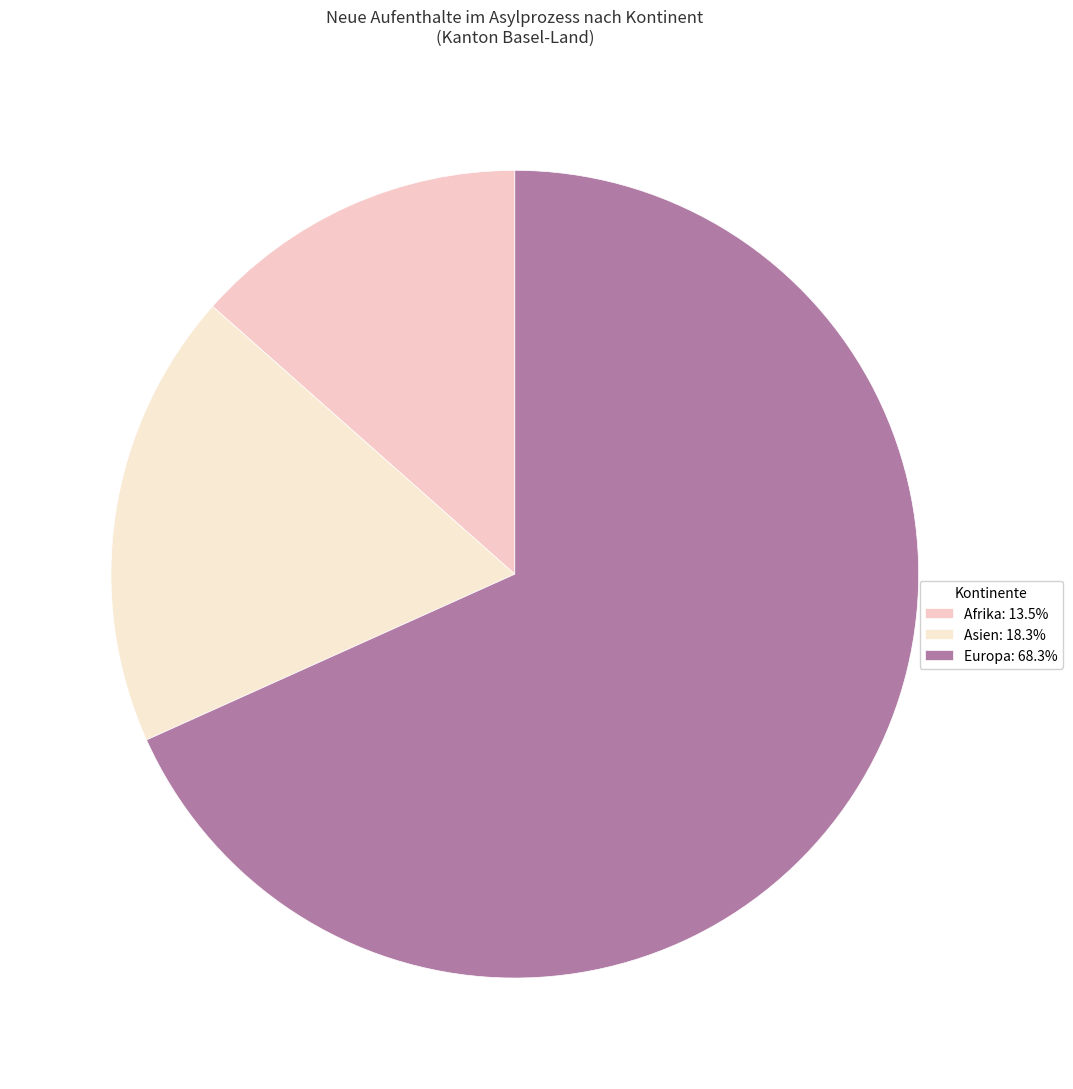

Count the number of slices in the pie.

3